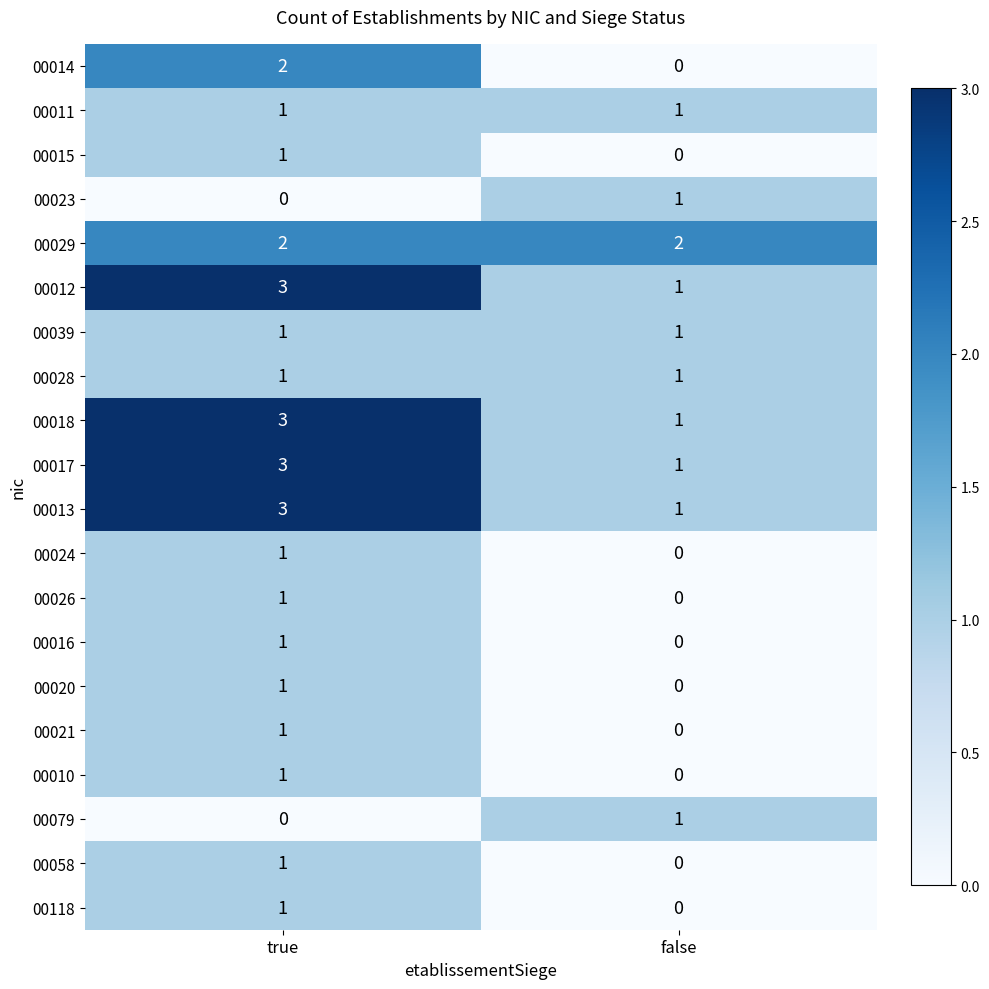

What is the total value across all series at true?

28